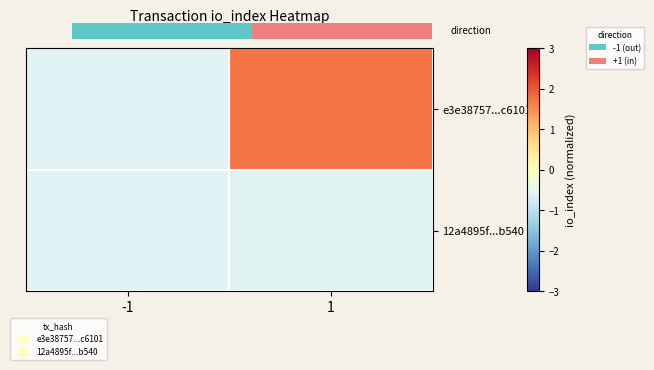

Which has a higher value, -1 or 1?

1